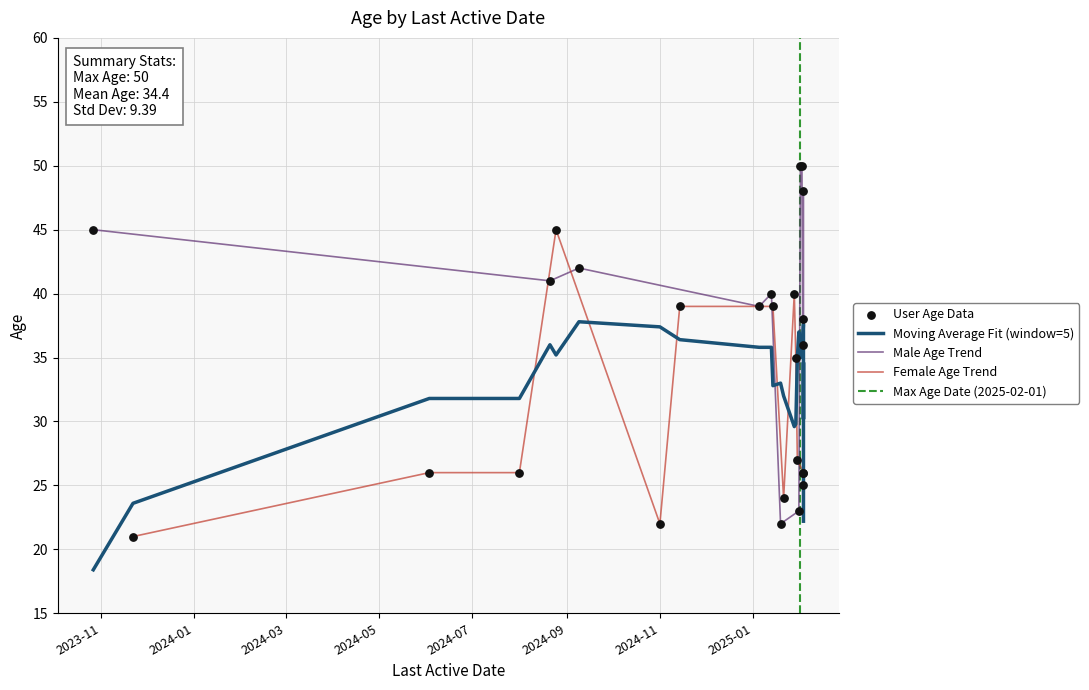

Approximately how many times larger is the value at 2025-01-05 compared to 2025-02-03?

1.6